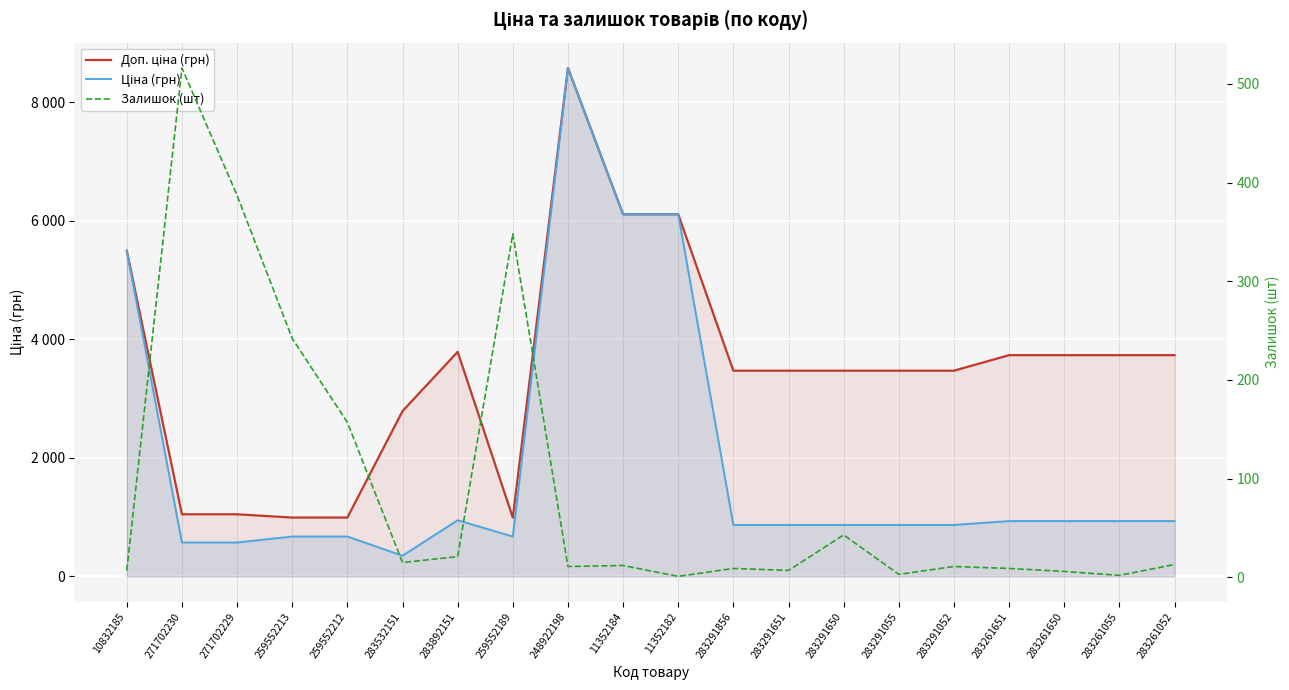

What is the average value of the Залишок (шт) series?

91.0